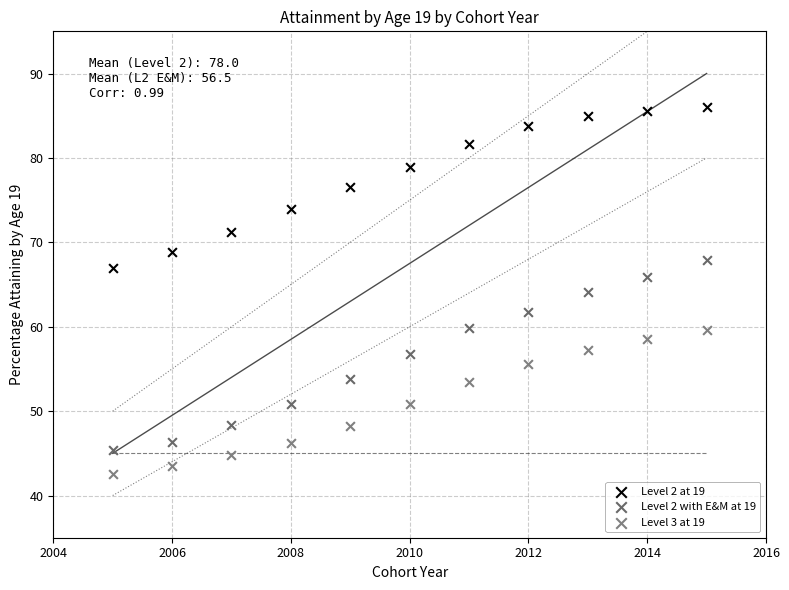

What are all the series names shown in the legend?

Level 2 at 19, Level 2 with E&M at 19, Level 3 at 19